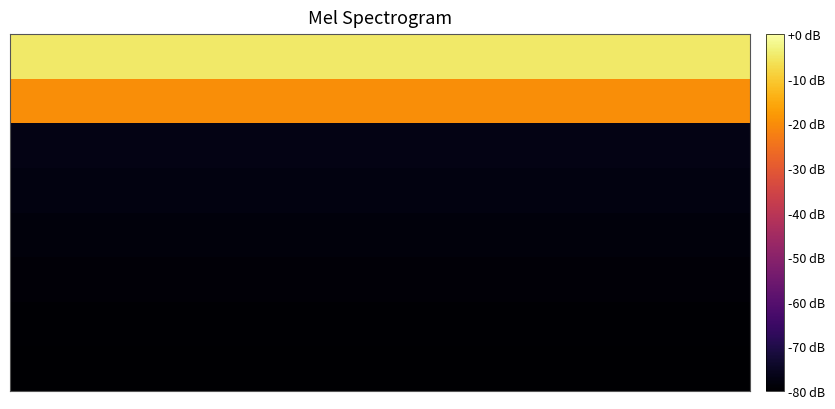

What is the maximum value shown in the chart?

-5.0